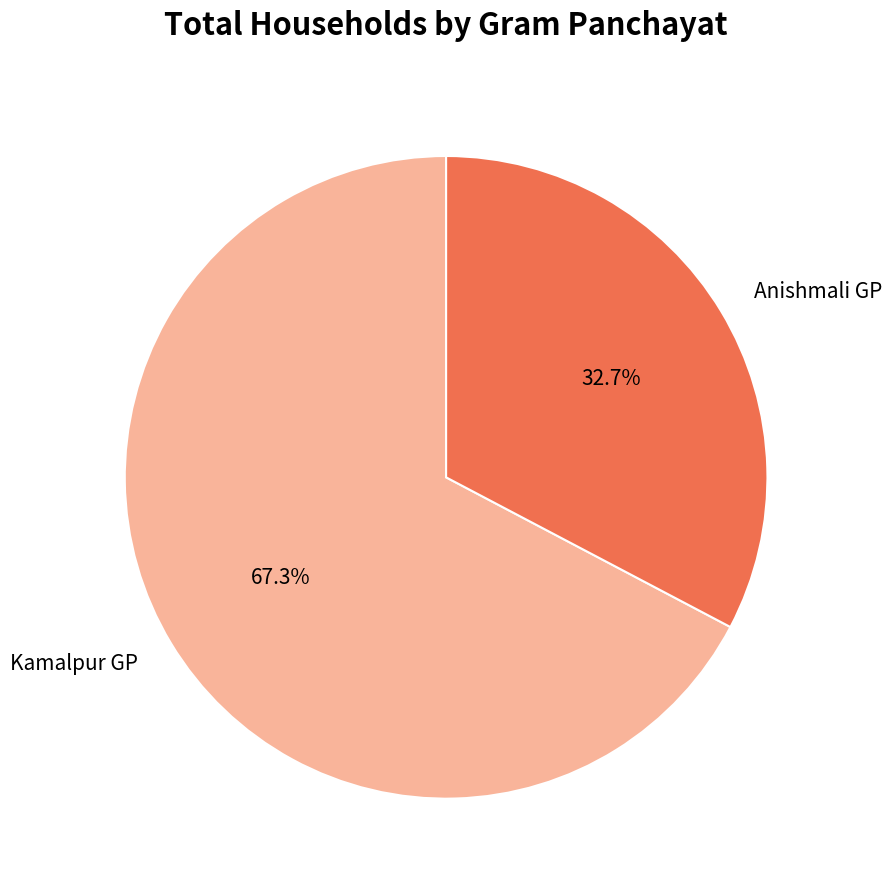

What is the smallest slice in the pie chart?

Anishmali GP